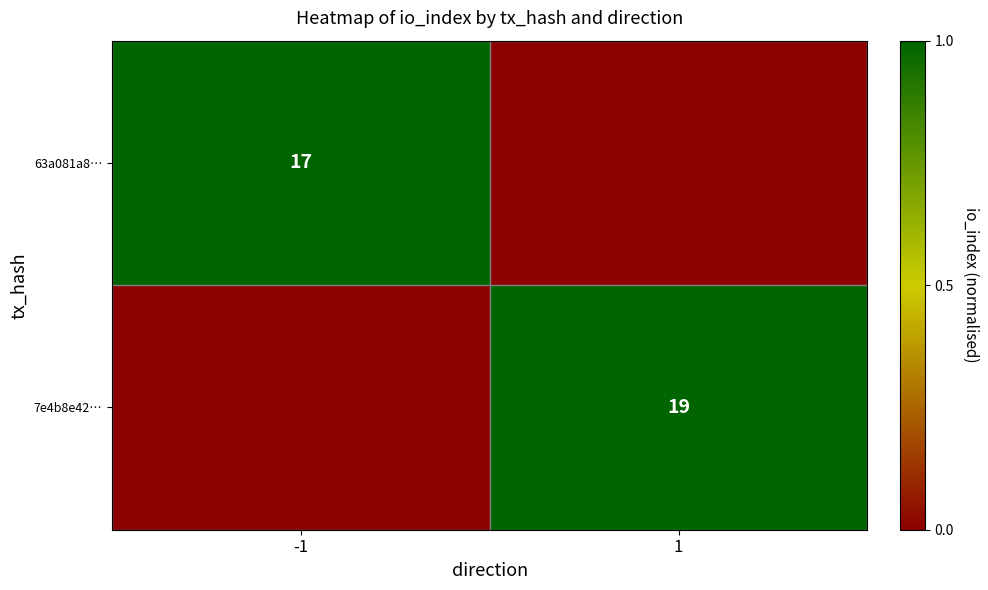

The 63a081a8… series shows 17 at -1. True or false?

True